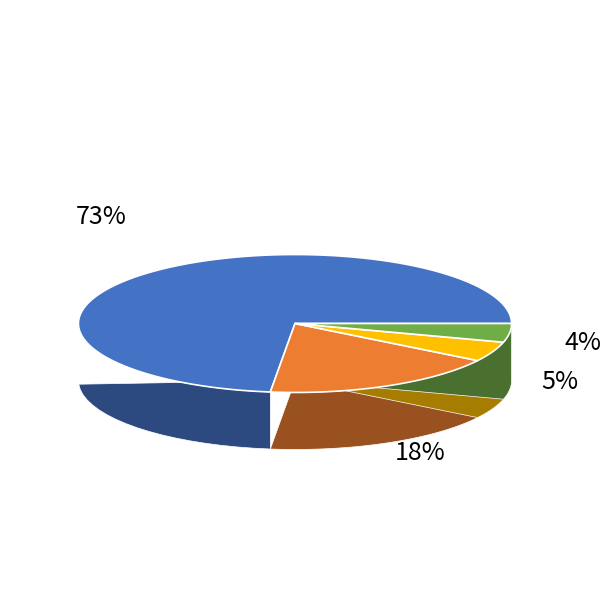

To the nearest percent, what is the combined percentage of A-888 and A-807?

22%